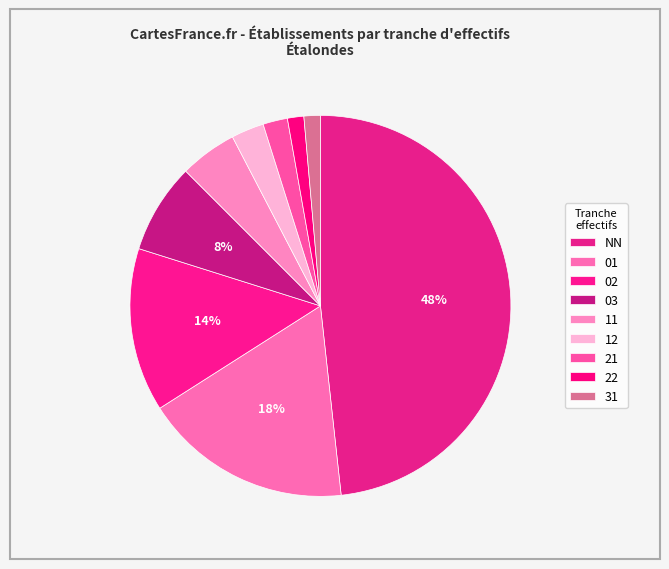

Rank the categories by value from highest to lowest.

NN, 01, 02, 03, 11, 12, 21, 22, 31